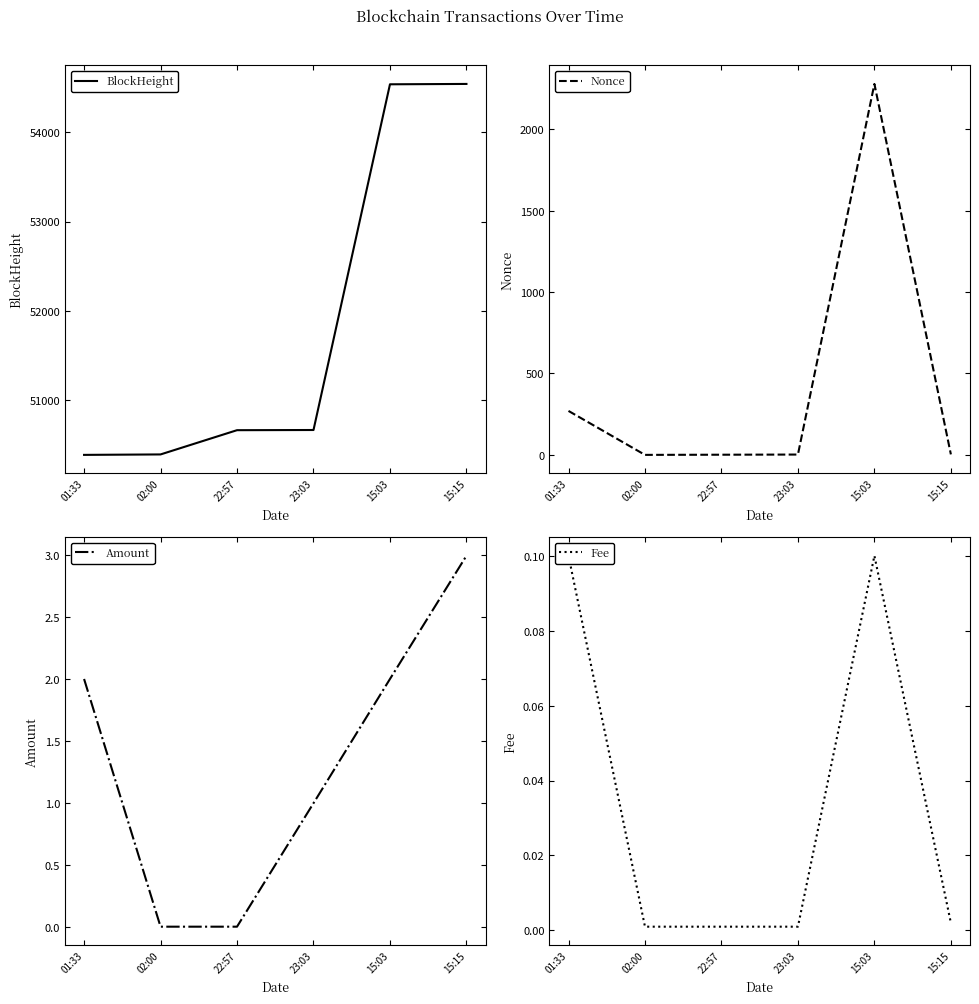

True or false: Fee has a value of 0.0 at 22:57.

True